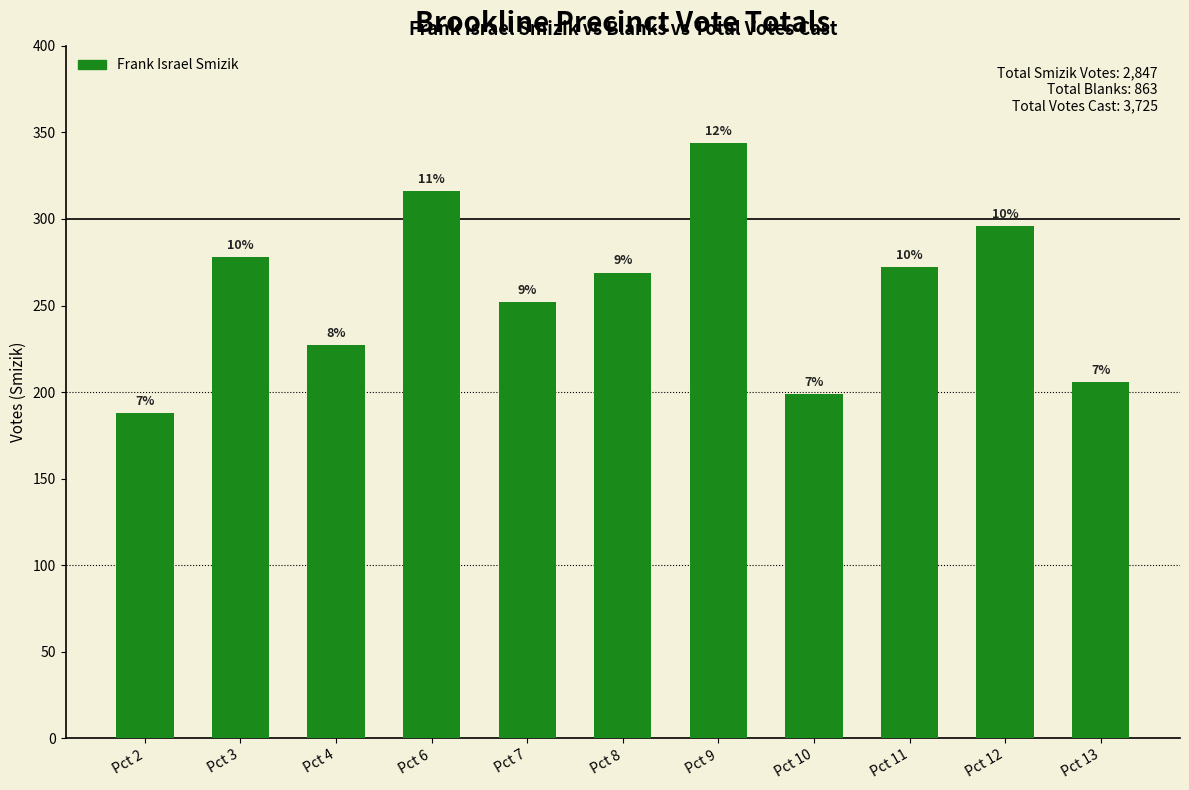

Reading right to left, list all the values displayed in this chart.

206	296	272	199	344	269	252	316	227	278	188